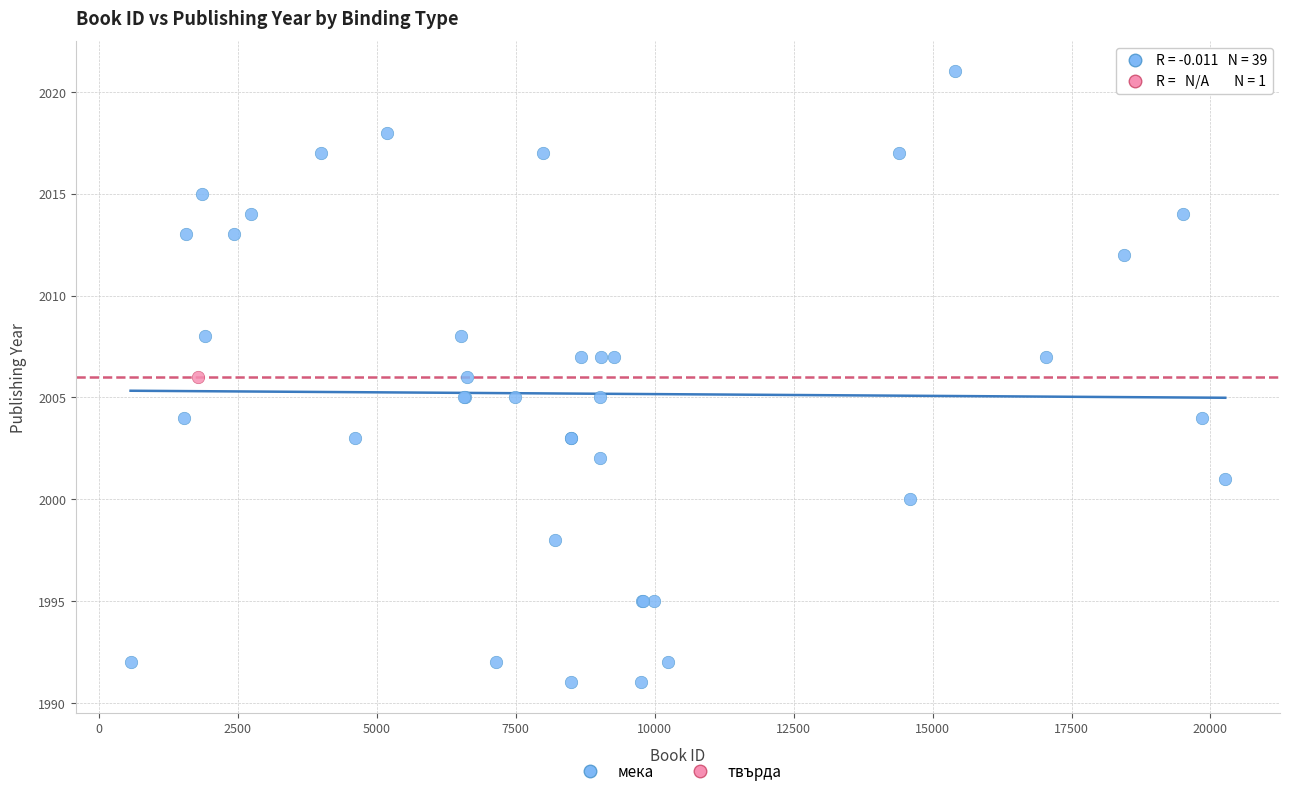

What are all the series names shown in the legend?

мека, твърда